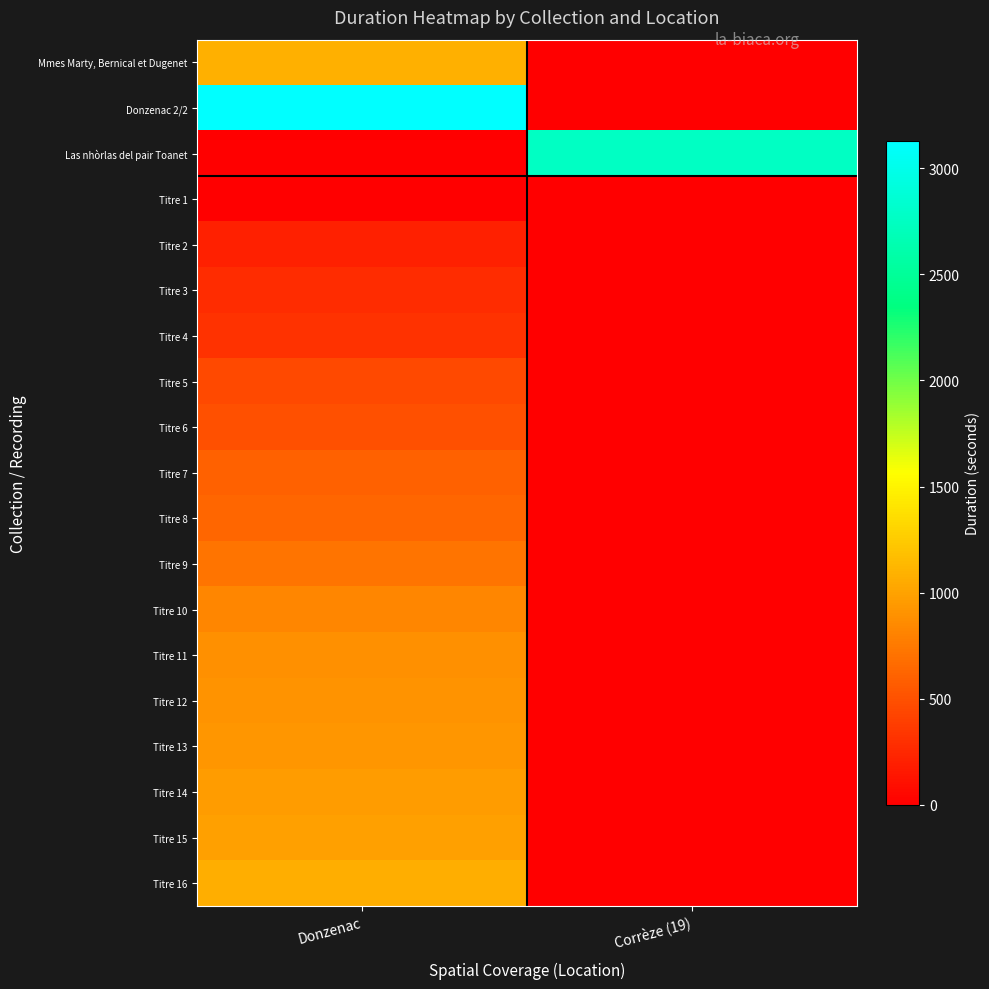

List the series in order of their peak value, highest first.

Donzenac 2/2, Las nhòrlas del pair Toanet, Mmes Marty, Bernical et Dugenet, Titre 16, Titre 15, Titre 14, Titre 13, Titre 12, Titre 11, Titre 10, Titre 9, Titre 8, Titre 7, Titre 6, Titre 5, Titre 4, Titre 3, Titre 2, Titre 1